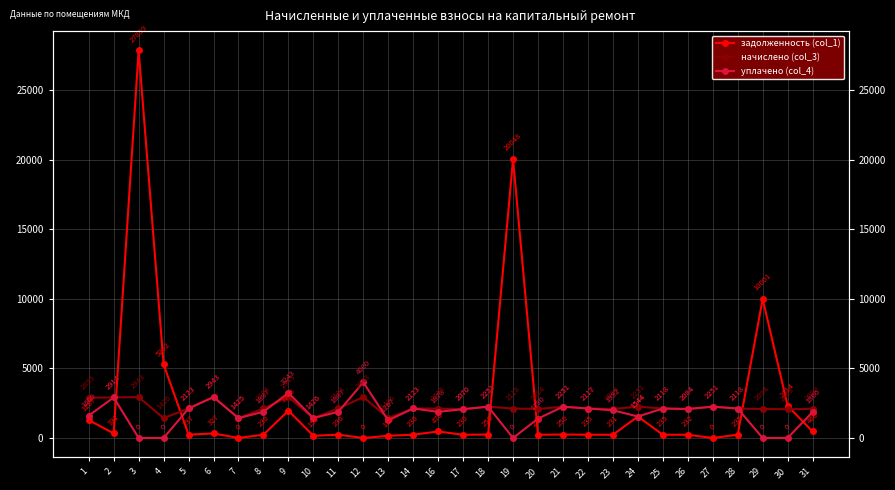

Reading left to right, extract all data points from this chart.

задолженность (col_1): 1=1287.0	2=330.5	3=27859.1	4=5292.3	5=236.9	6=327.0	7=0.0	8=235.8	9=1962.9	10=158.5	11=235.8	12=0.0	13=158.5	14=235.8	16=469.6	17=230.0	18=250.2	19=20047.7	20=231.6	21=250.2	22=235.3	23=230.7	24=1543.7	25=235.3	26=231.6	27=0.0	28=235.3	29=10001.0	30=2313.6	31=466.4
начислено (col_3): 1=2895.4	2=2914.5	3=2943.1	4=1426.2	5=2122.7	6=2943.1	7=1426.2	8=2122.7	9=2943.1	10=1426.2	11=2122.7	12=2943.1	13=1426.2	14=2122.7	16=2113.1	17=2070.2	18=2251.4	19=2117.9	20=2084.5	21=2251.4	22=2117.9	23=2084.5	24=2251.4	25=2117.9	26=2084.5	27=2251.4	28=2117.9	29=2084.5	30=2065.4	31=2098.8
уплачено (col_4): 1=1608.7	2=2914.5	3=0.0	4=0.0	5=2122.7	6=2943.1	7=1425.4	8=1886.8	9=3243.3	10=1426.2	11=1886.8	12=3999.8	13=1267.2	14=2122.7	16=1878.3	17=2070.2	18=2251.4	19=0.0	20=1389.7	21=2251.4	22=2117.2	23=1992.3	24=1543.7	25=2117.9	26=2084.5	27=2251.4	28=2117.9	29=0.0	30=0.0	31=1865.6